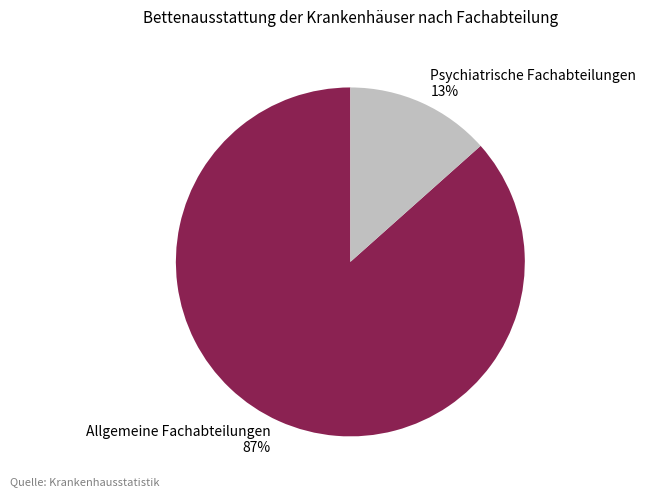

Does Allgemeine Fachabteilungen represent more than half of the total?

Yes